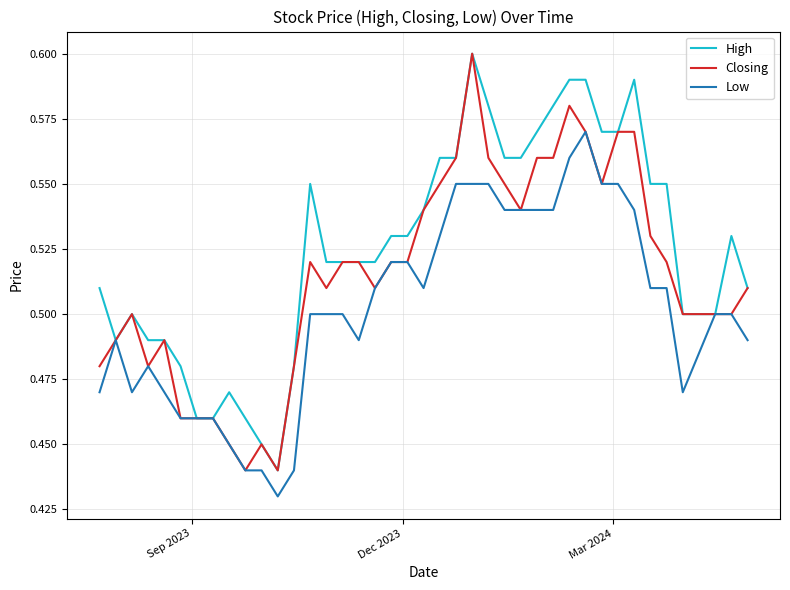

Count the number of data series in this chart.

3